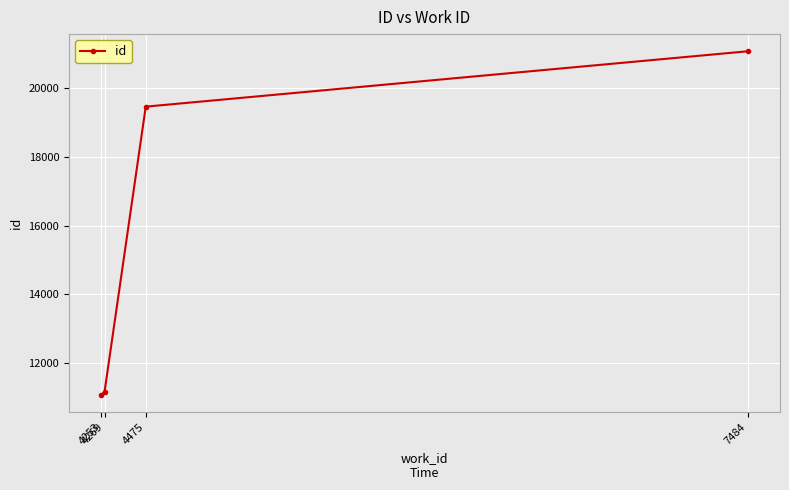

What is the value of the 1st point from the left?

11066